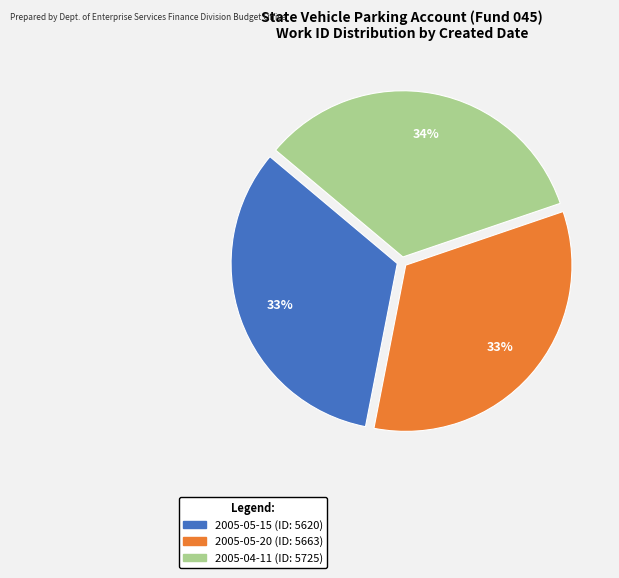

True or false: 2005-05-15 accounts for 33% of the total.

True